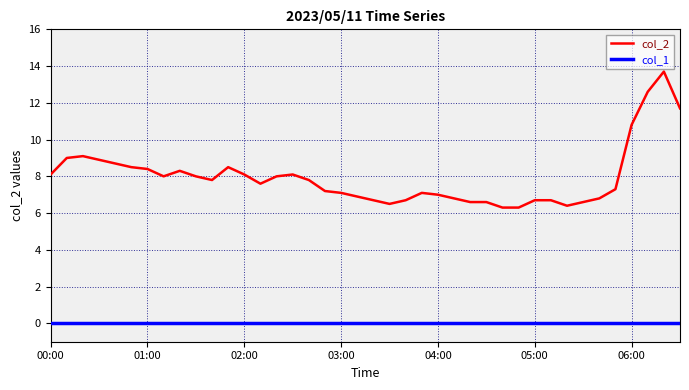

Which series has the largest range (max minus min)?

col_2